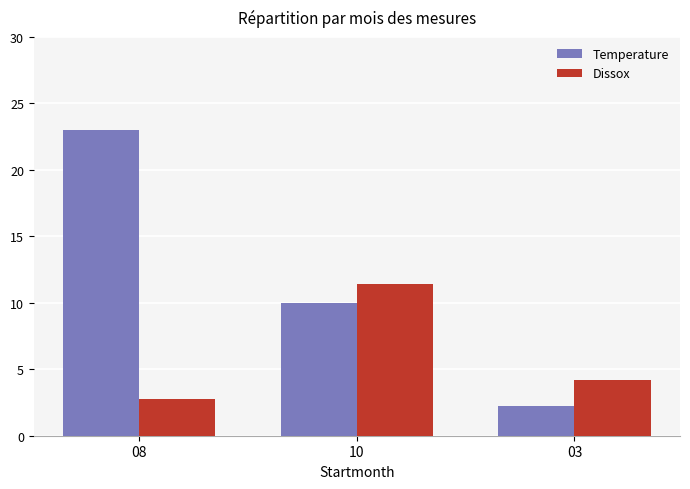

How many bars are there in each group?

2